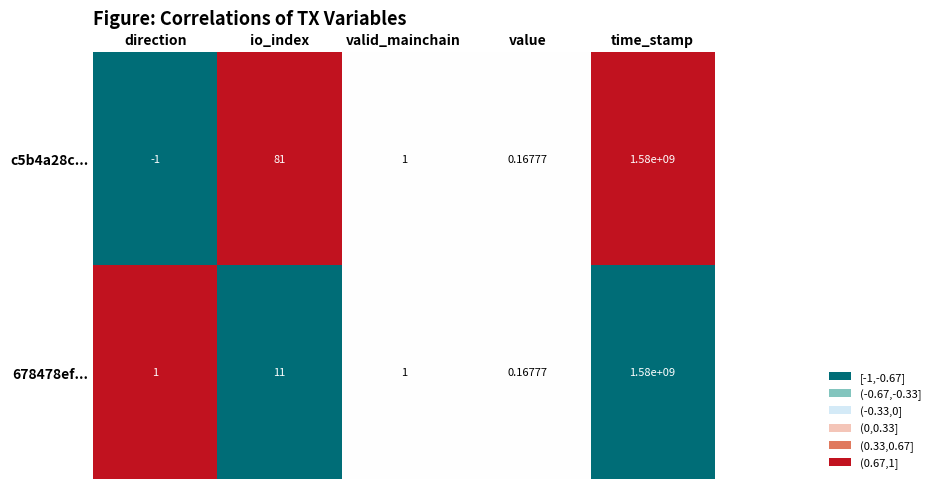

Where is c5b4a28c... nearest to the value 789999999?

io_index